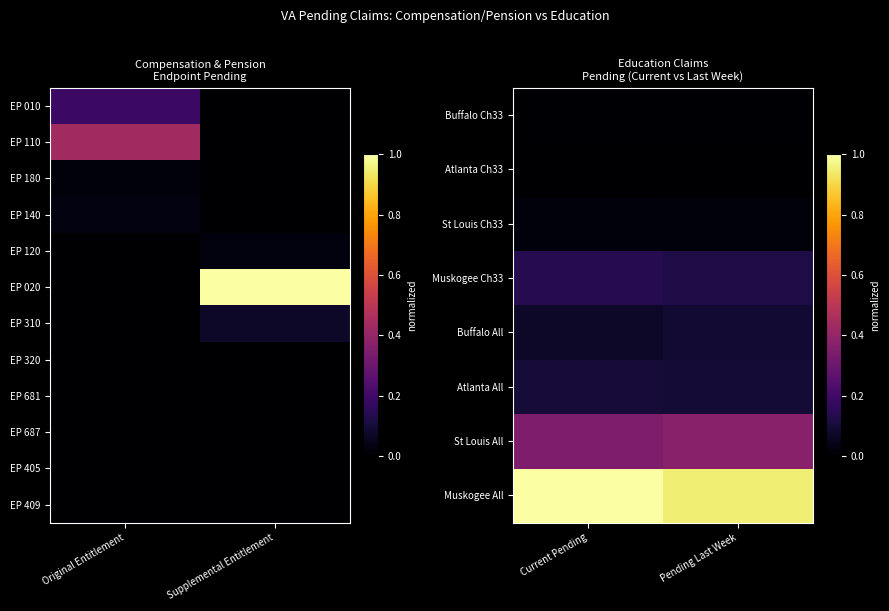

True or false: EP 409 has a value of 0.0 at Supplemental Entitlement.

True